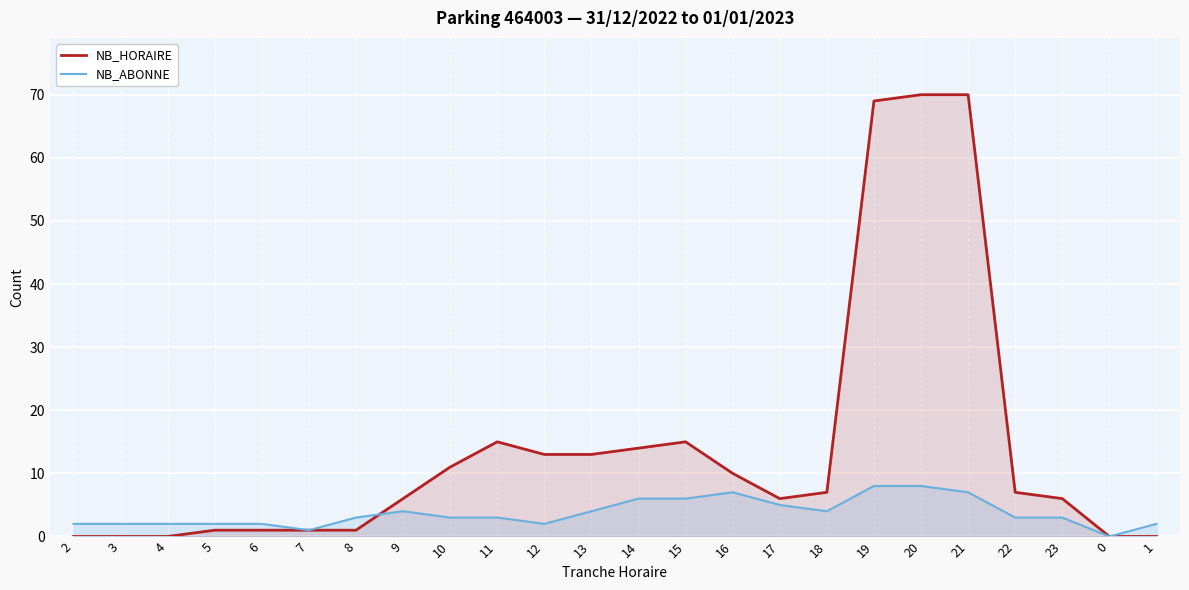

True or false: NB_HORAIRE and NB_ABONNE intersect in this chart.

True